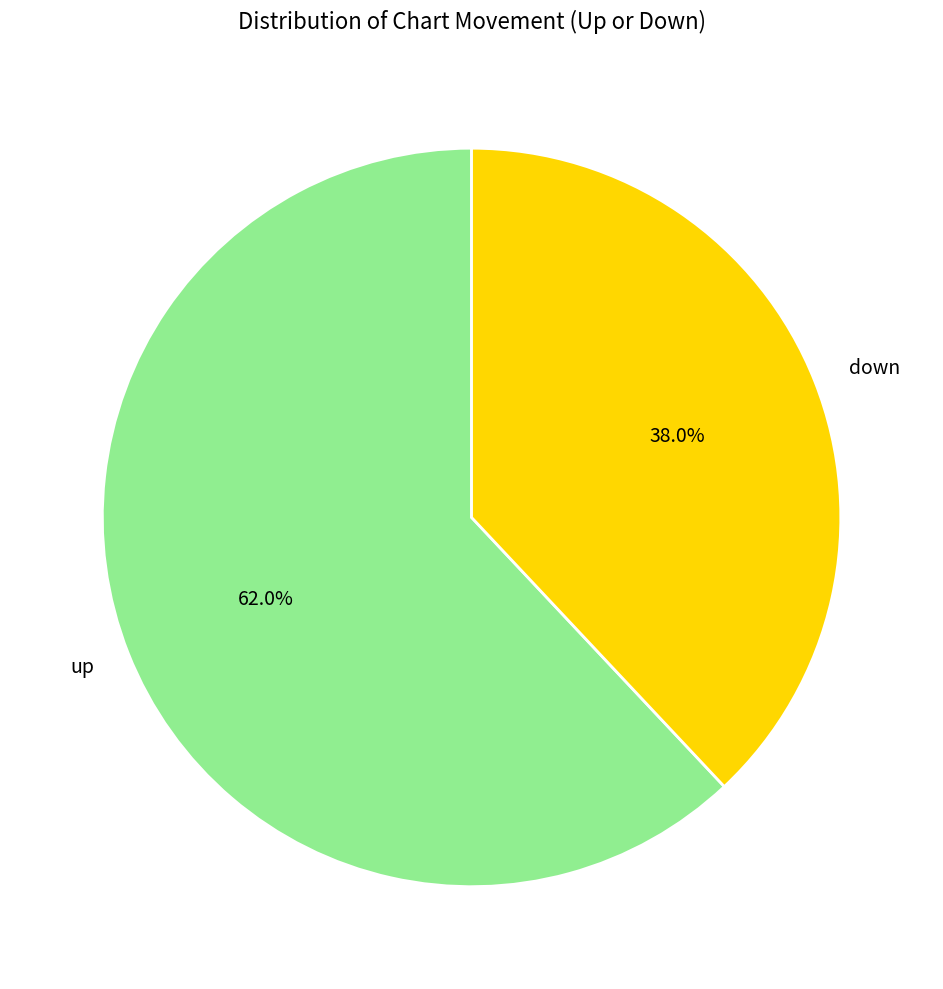

To the nearest percent, what is the difference between the largest and smallest slice percentages?

24%